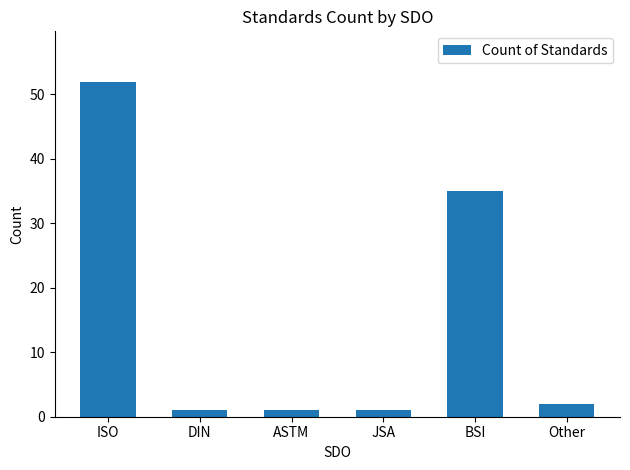

Where does the data first go above 2?

ISO